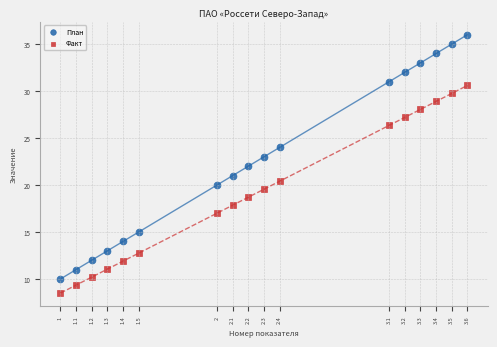

What are all the series names shown in the legend?

План, Факт